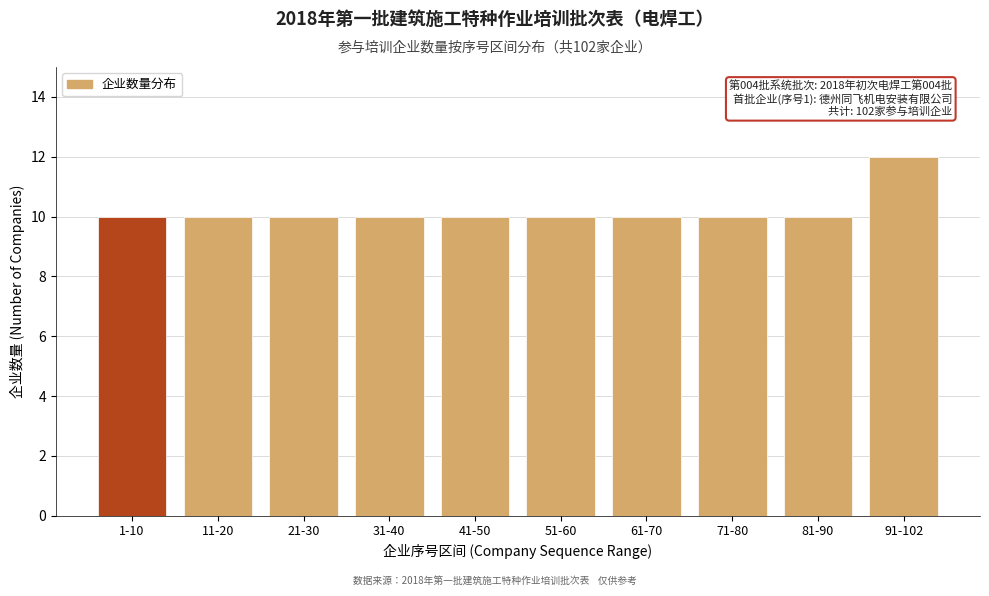

Reading left to right, transcribe all the data shown in this chart.

10	10	10	10	10	10	10	10	10	12